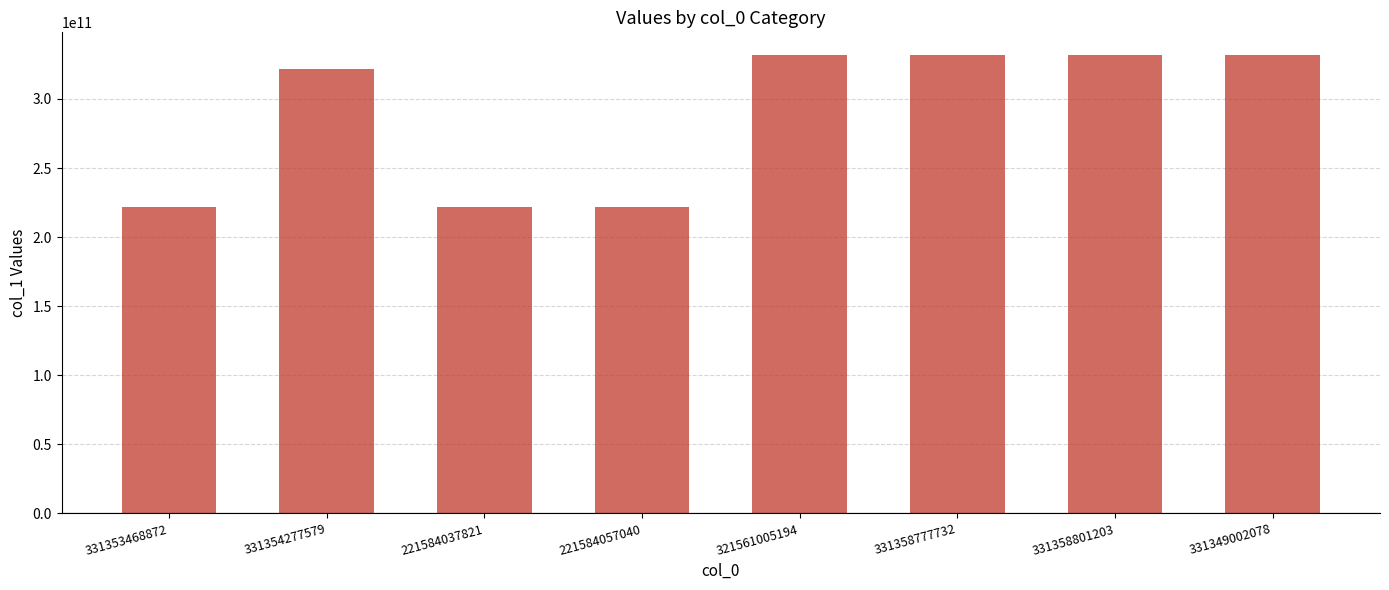

What is the value of the 5th bar from the left?

331620391064